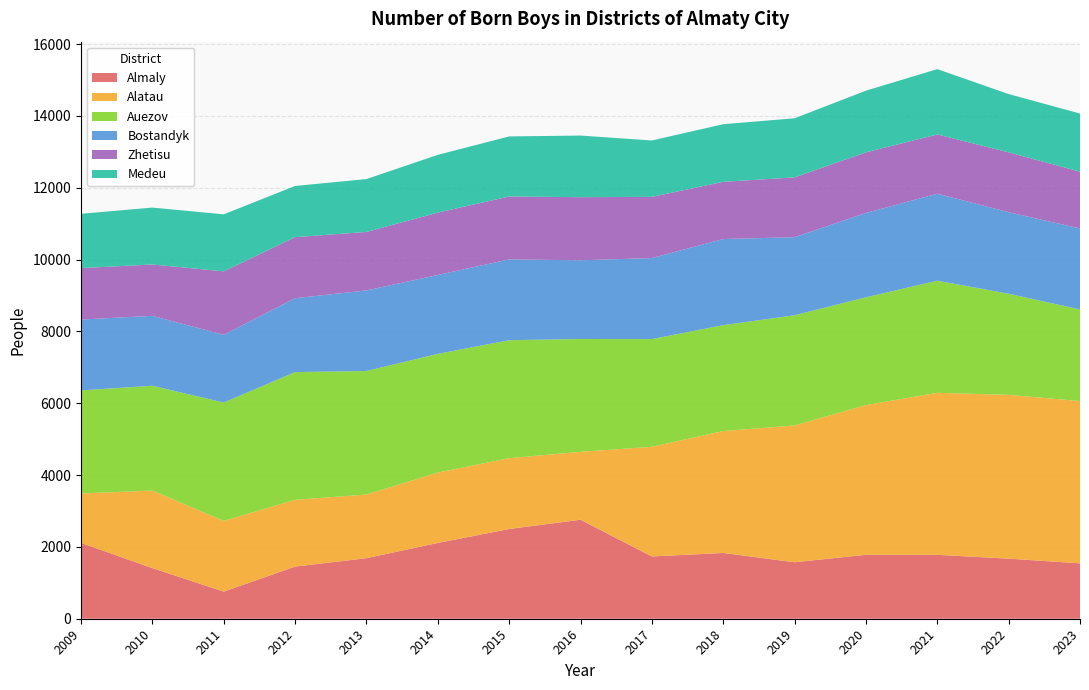

Reading right to left, extract all data points from this chart.

Almaly: 1542	1673	1779	1780	1573	1831	1734	2756	2498	2110	1686	1451	755	1409	2111
Alatau: 4518	4559	4511	4168	3808	3394	3053	1890	1972	1959	1772	1859	1968	2159	1376
Auezov: 2550	2816	3120	3000	3067	2948	2998	3142	3284	3304	3439	3556	3295	2918	2869
Bostandyk: 2255	2269	2423	2348	2173	2397	2256	2191	2250	2197	2243	2057	1886	1946	1973
Zhetisu: 1582	1667	1649	1687	1666	1593	1703	1757	1751	1736	1628	1700	1767	1430	1433
Medeu: 1617	1622	1818	1718	1645	1604	1570	1715	1672	1608	1472	1425	1587	1584	1511